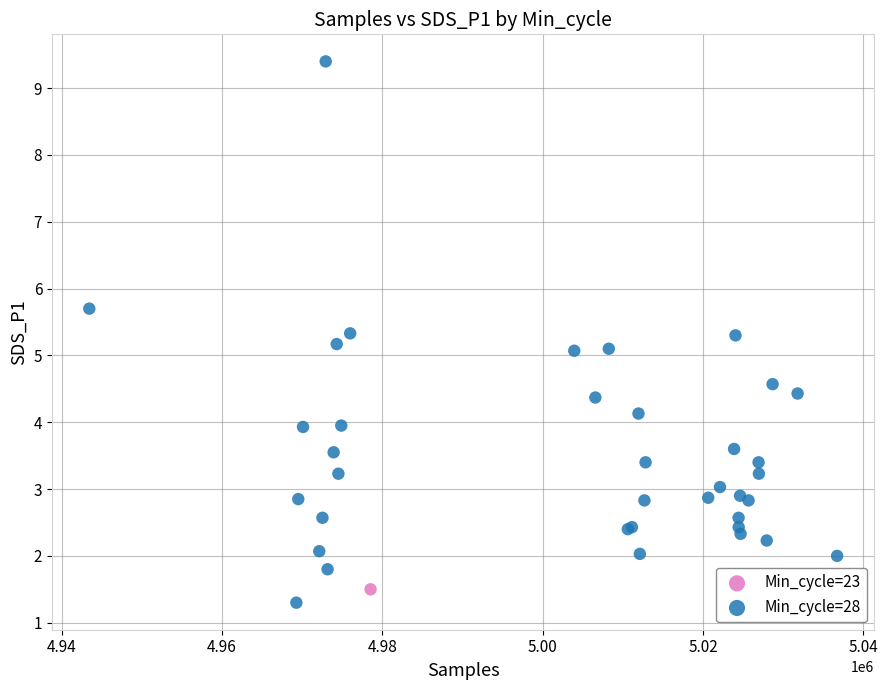

What are all the series names shown in the legend?

Min_cycle=23, Min_cycle=28